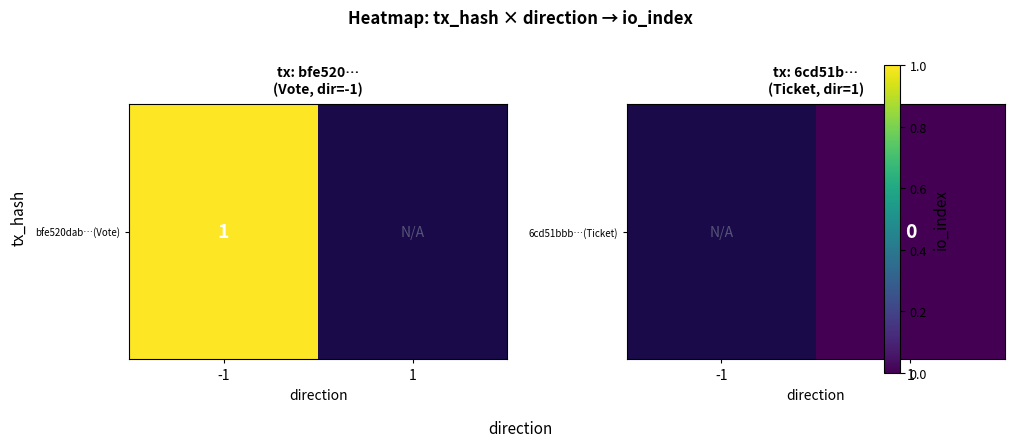

Rank the categories by value from lowest to highest.

-1, 1